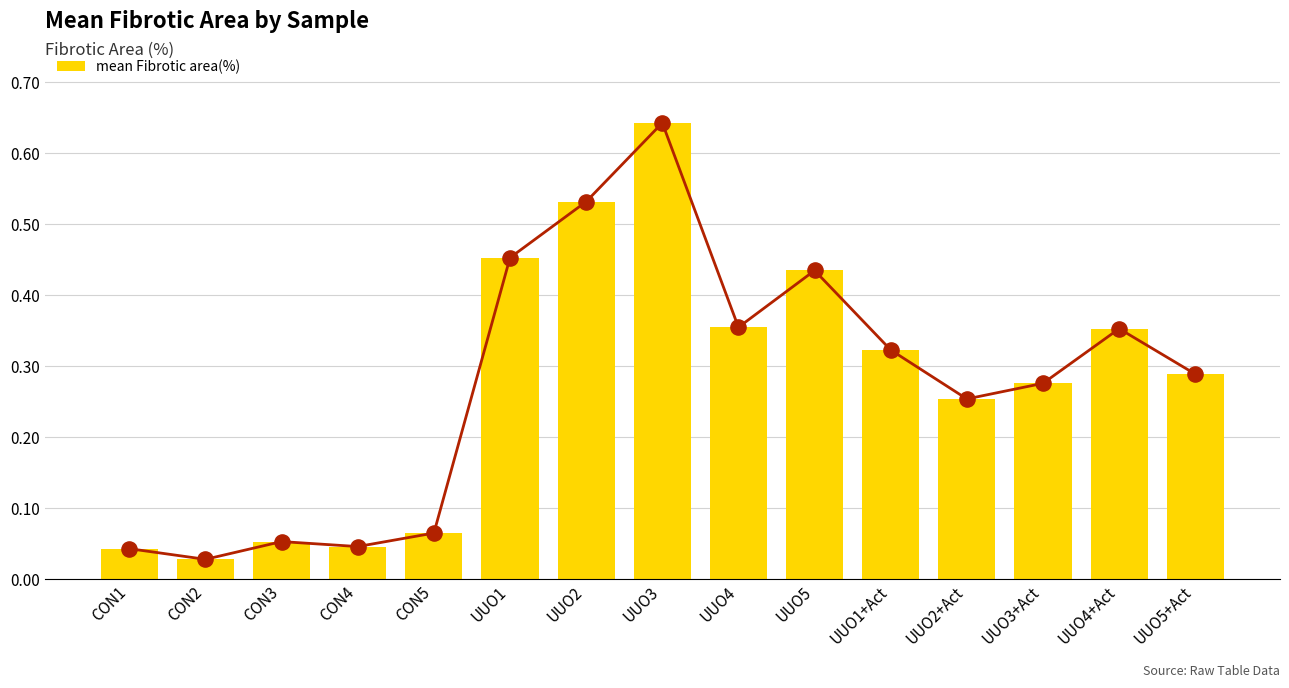

Which has a higher value, CON4 or UUO3+Act?

UUO3+Act